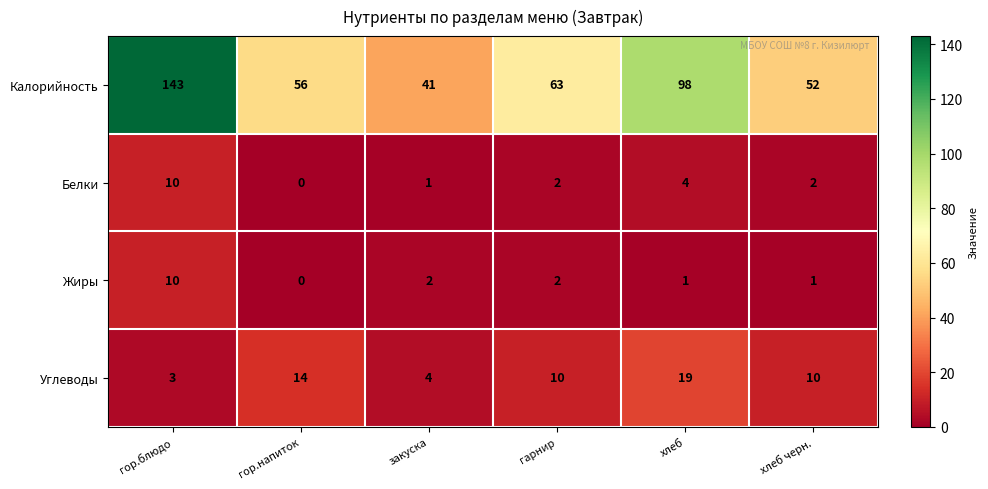

Count the number of categories in the chart.

6